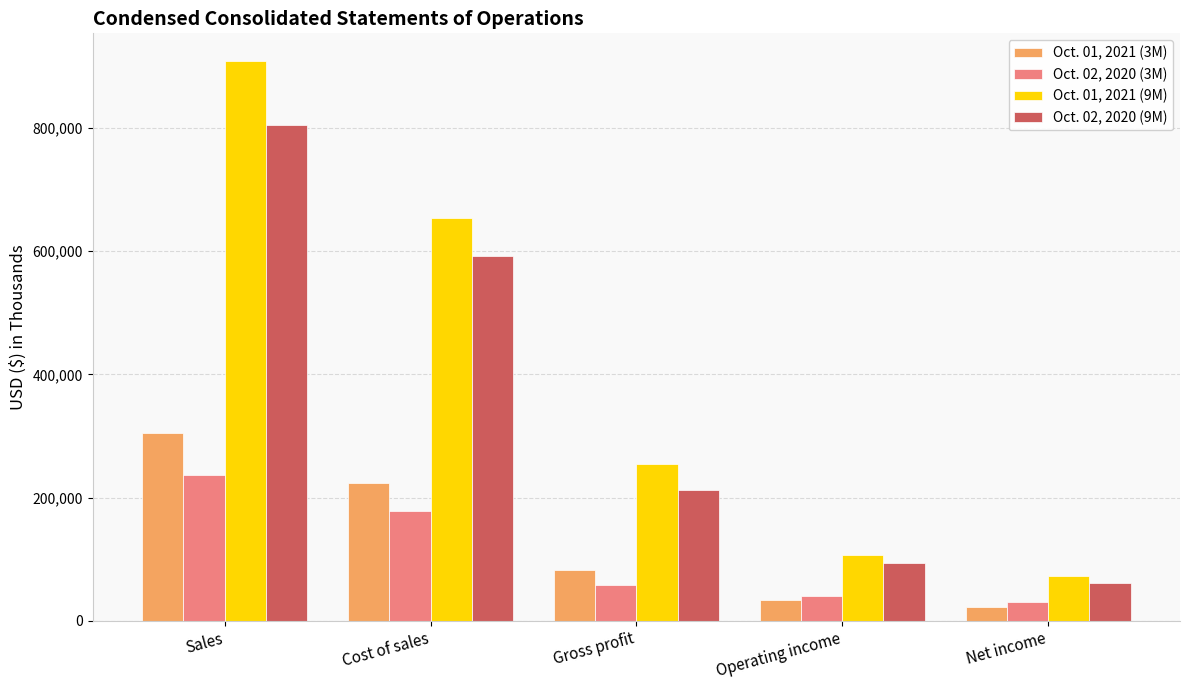

What is the maximum value shown in the chart?

908064